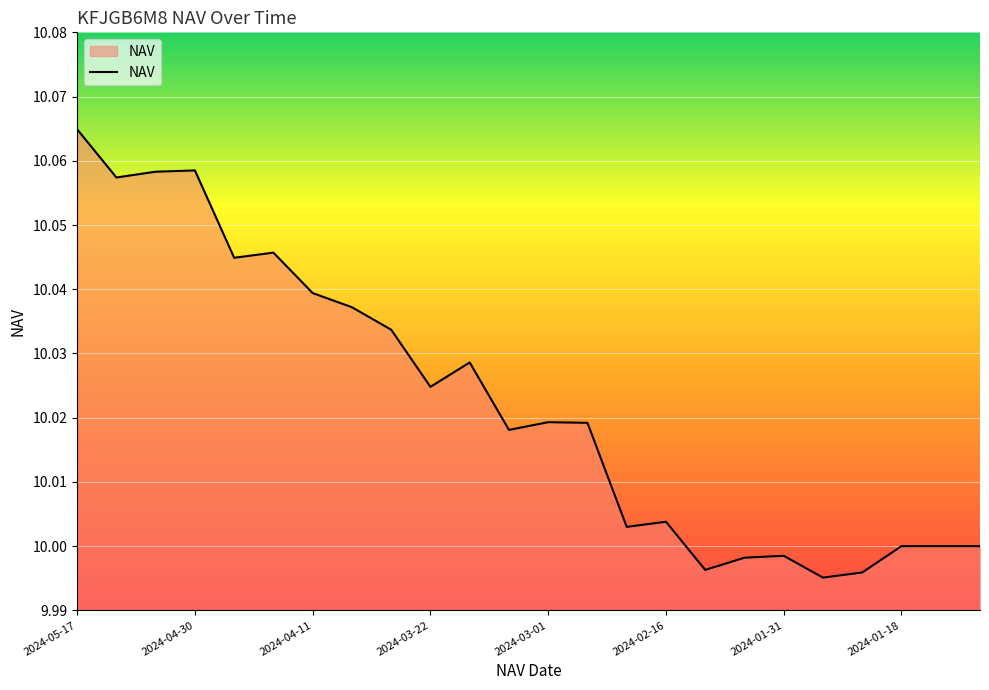

How many lines are shown in the chart?

1